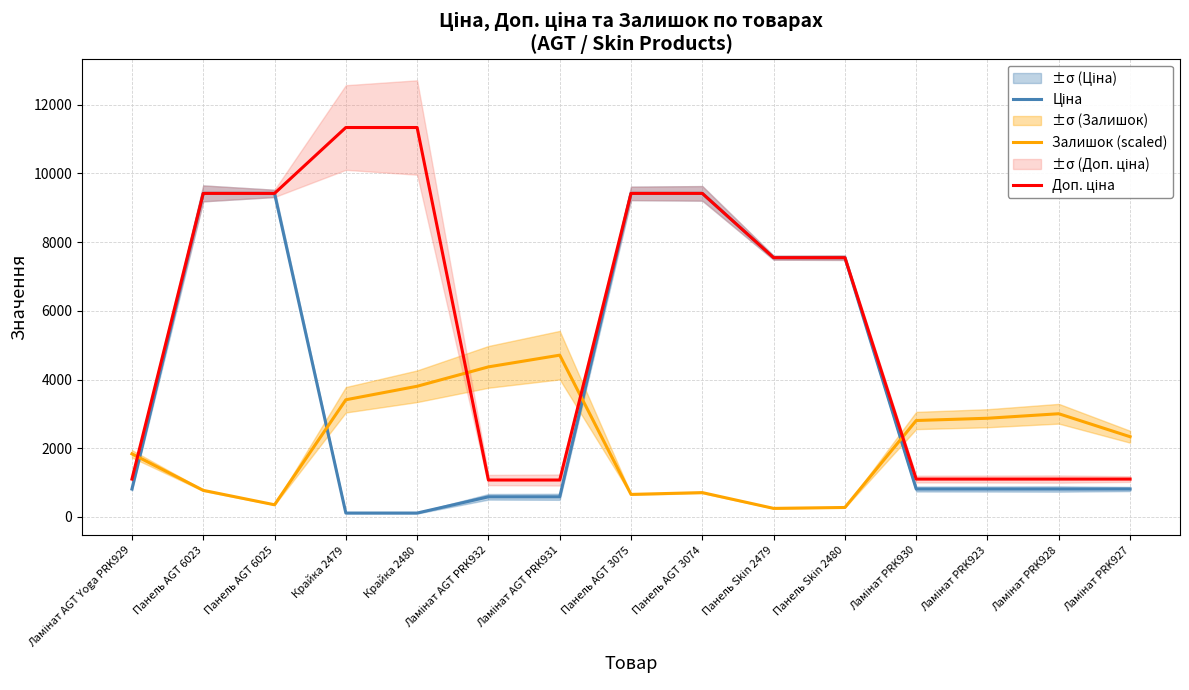

What is the approximate value of Доп. ціна at Панель Skin 2480?

7545.9